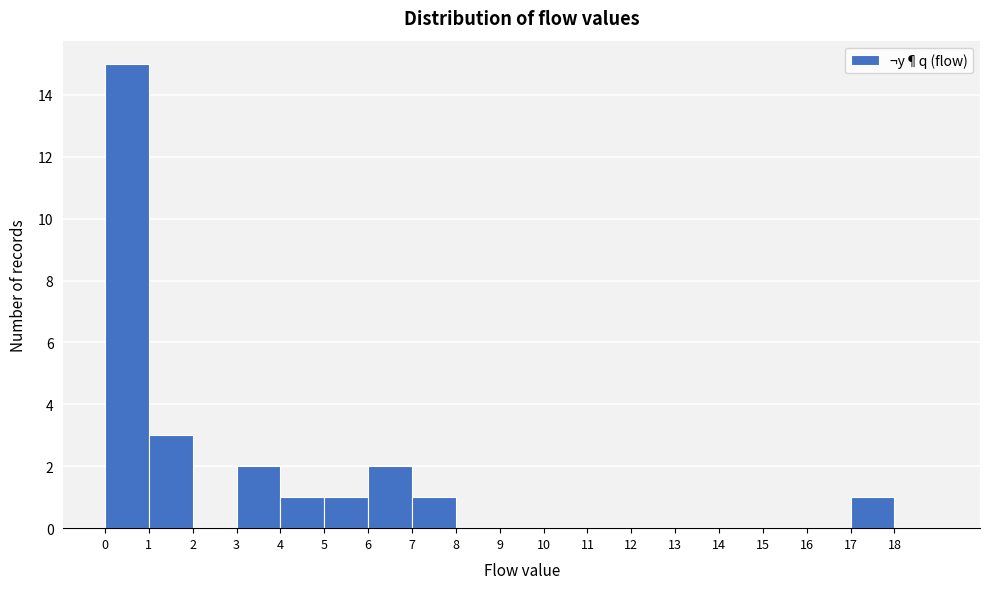

Which range on the x-axis has the tallest bar?

0 to 1